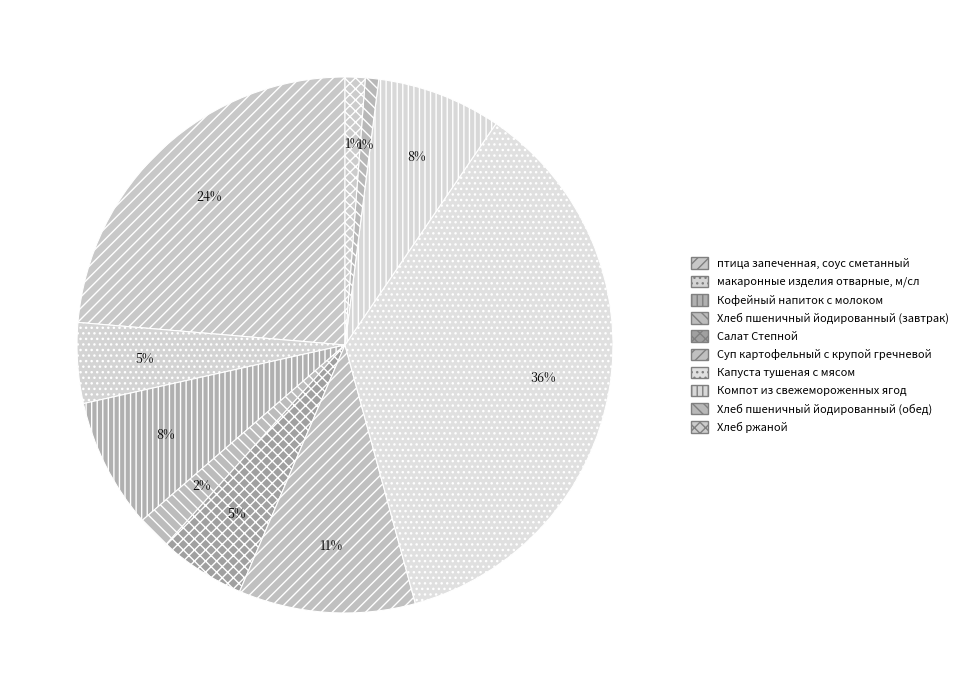

True or false: Салат Степной accounts for 1% of the total.

False